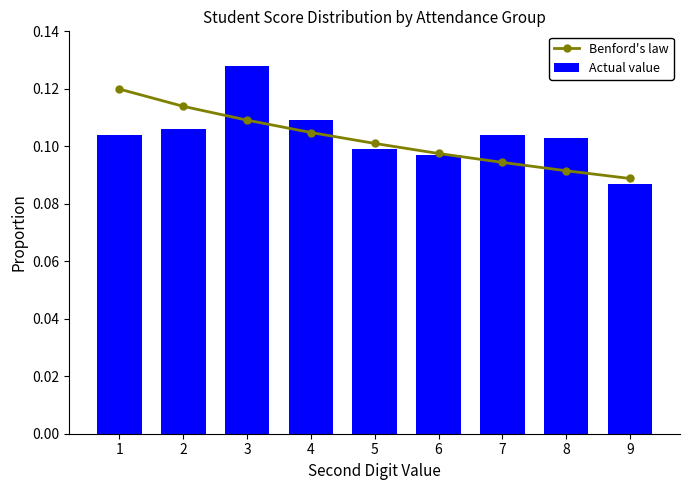

List the series in order of their overall mean, lowest first.

Benford's law, Actual value